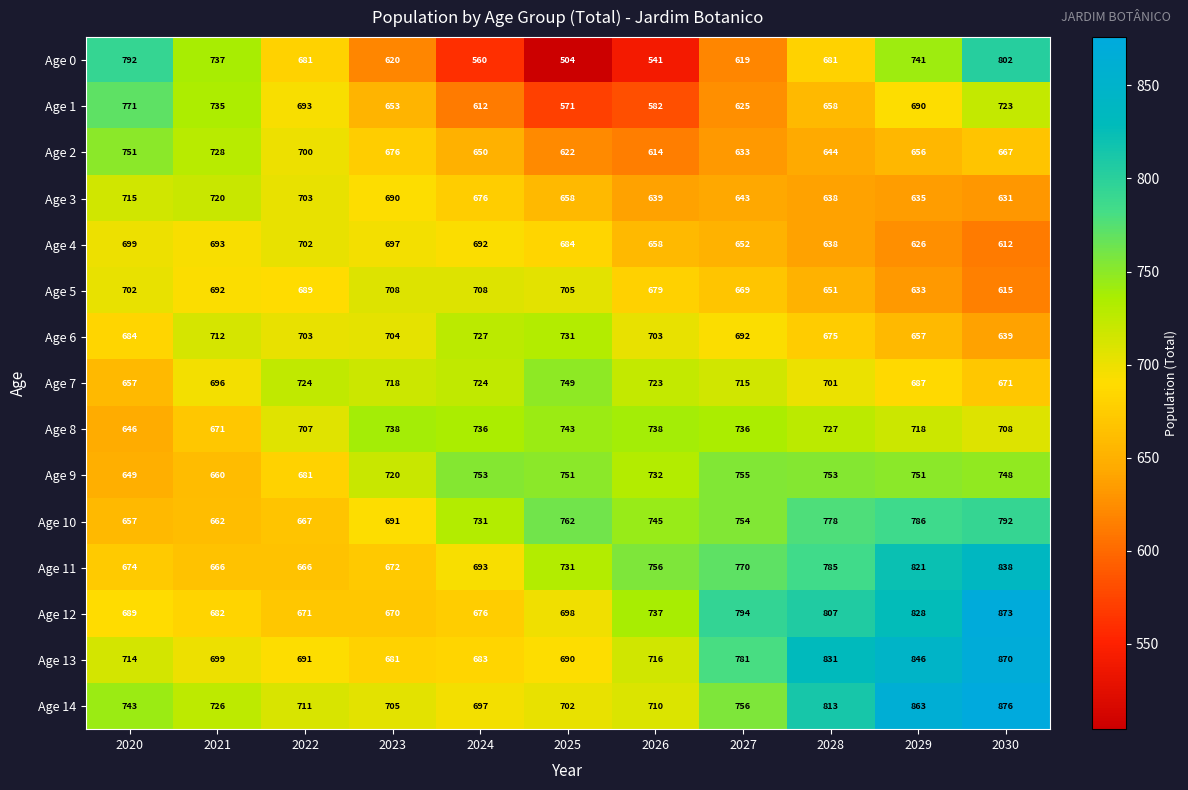

True or false: Age 8 has a value of 468 at 2028.

False